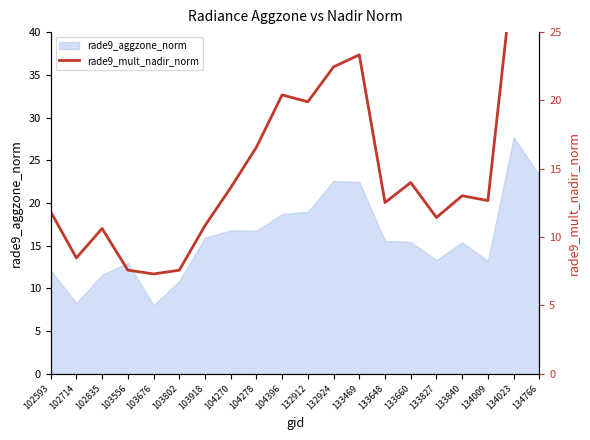

True or false: the data shows 5.5 at 104270.

False